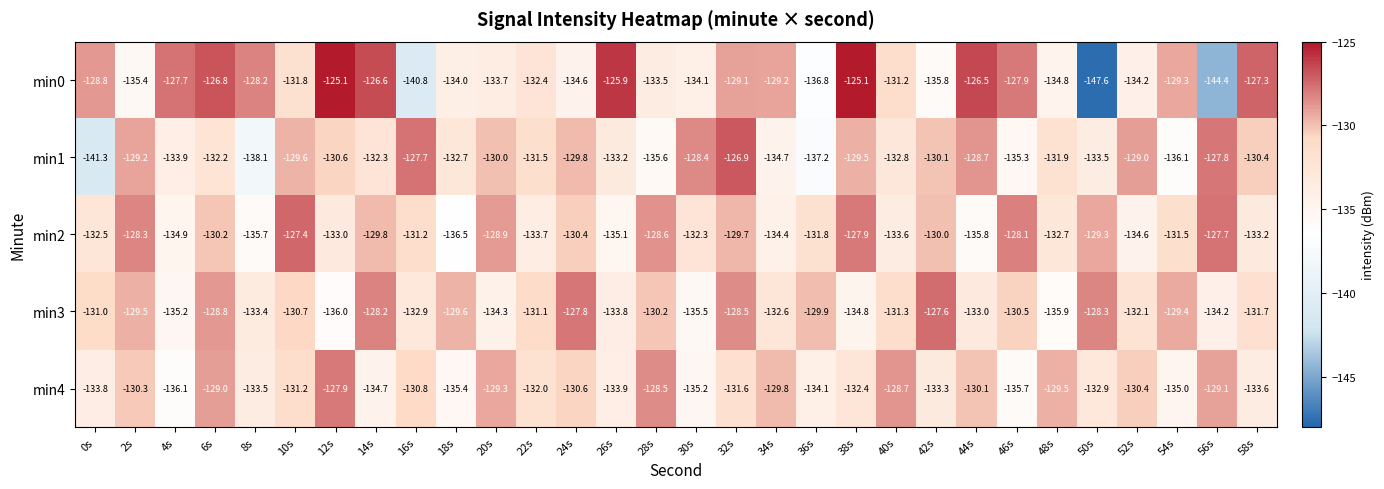

Is it true that min3 equals -129.5 at 2s?

True